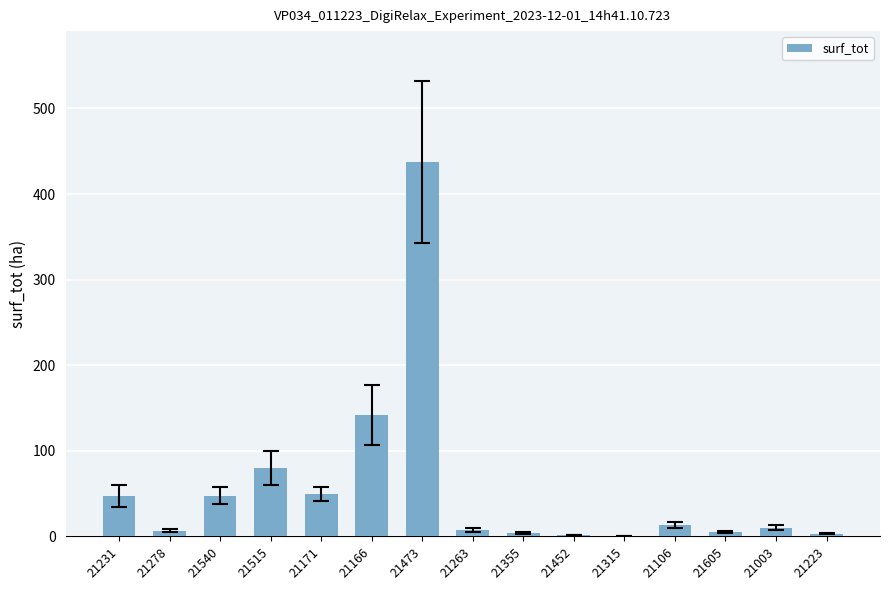

At which label does the data first exceed 9?

21231